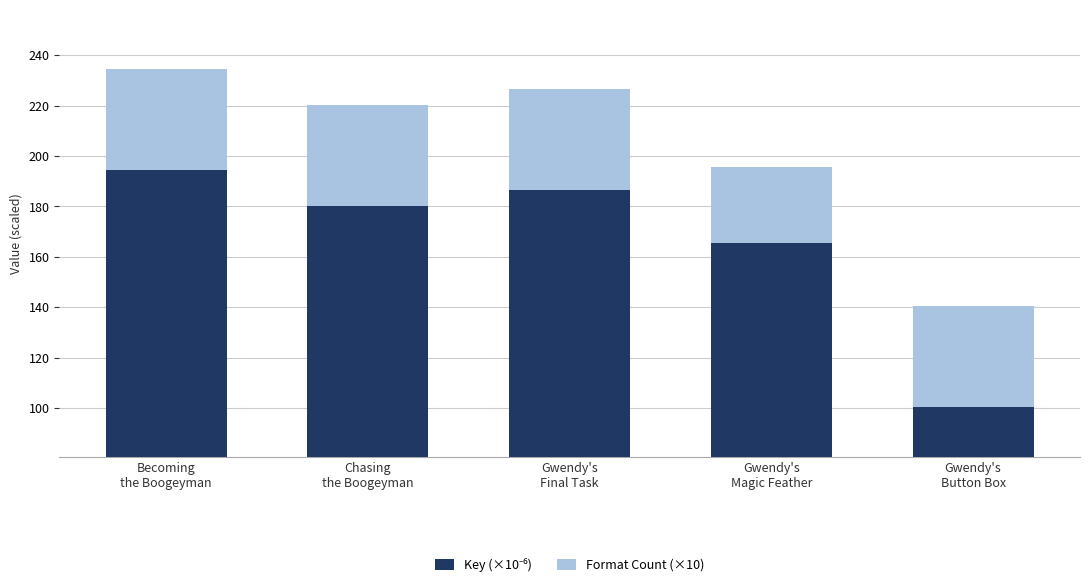

Which series has the widest spread of values?

Key (×10⁻⁶)